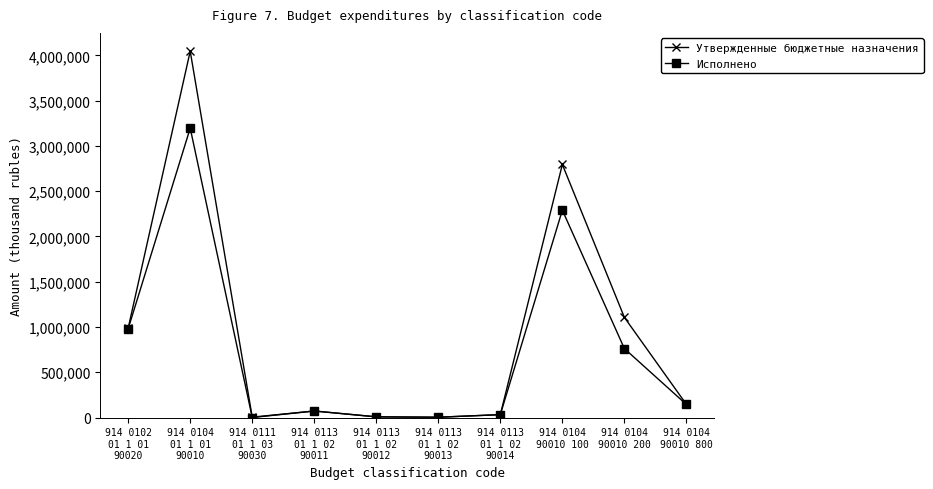

In Исполнено, how many points are higher than both neighbors (excluding endpoints)?

3